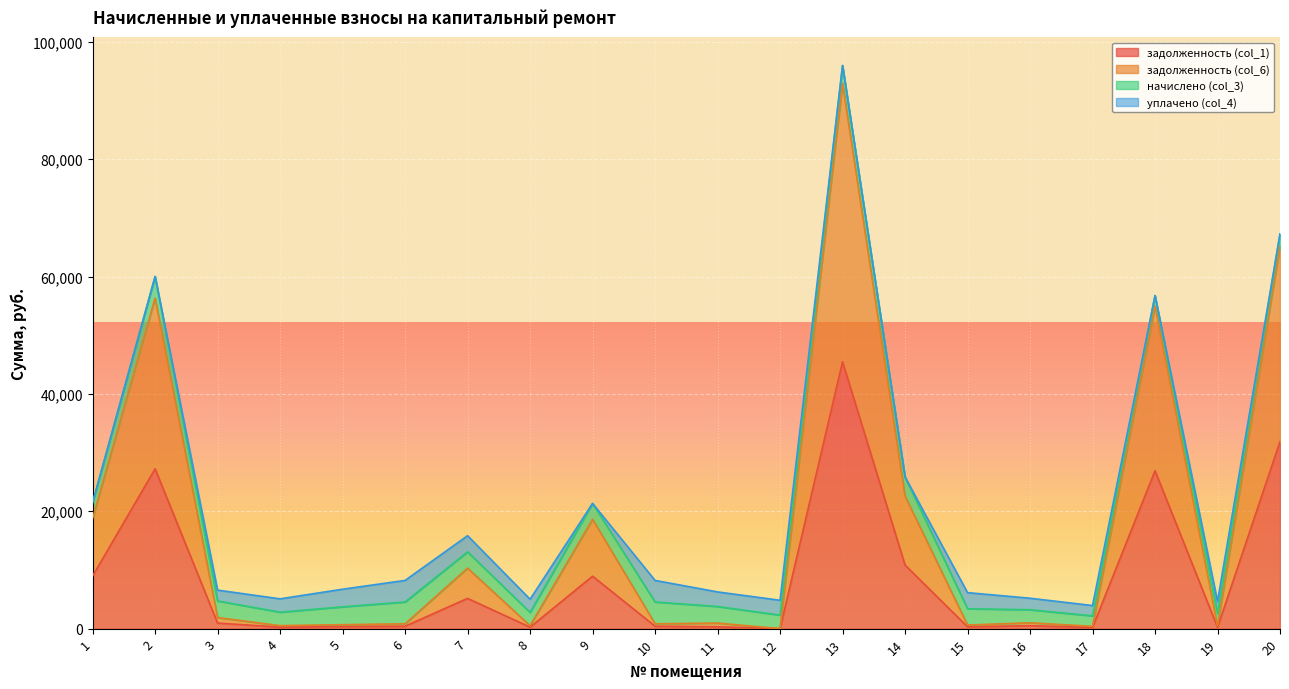

True or false: задолженность (col_6) has more than 1 points higher than both neighbors.

True